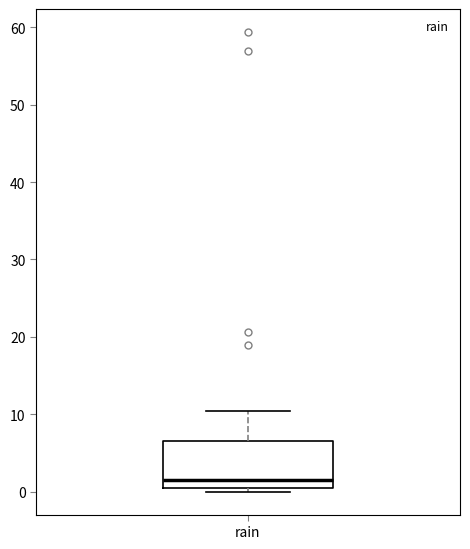

Read this box plot against the y-axis: the position of the median line, the range covered by the box, and the ends of both whiskers. The values are not printed on the chart, so give them approximately, as read against the axis.

median 2, box 1 to 7, whiskers 0 to 10